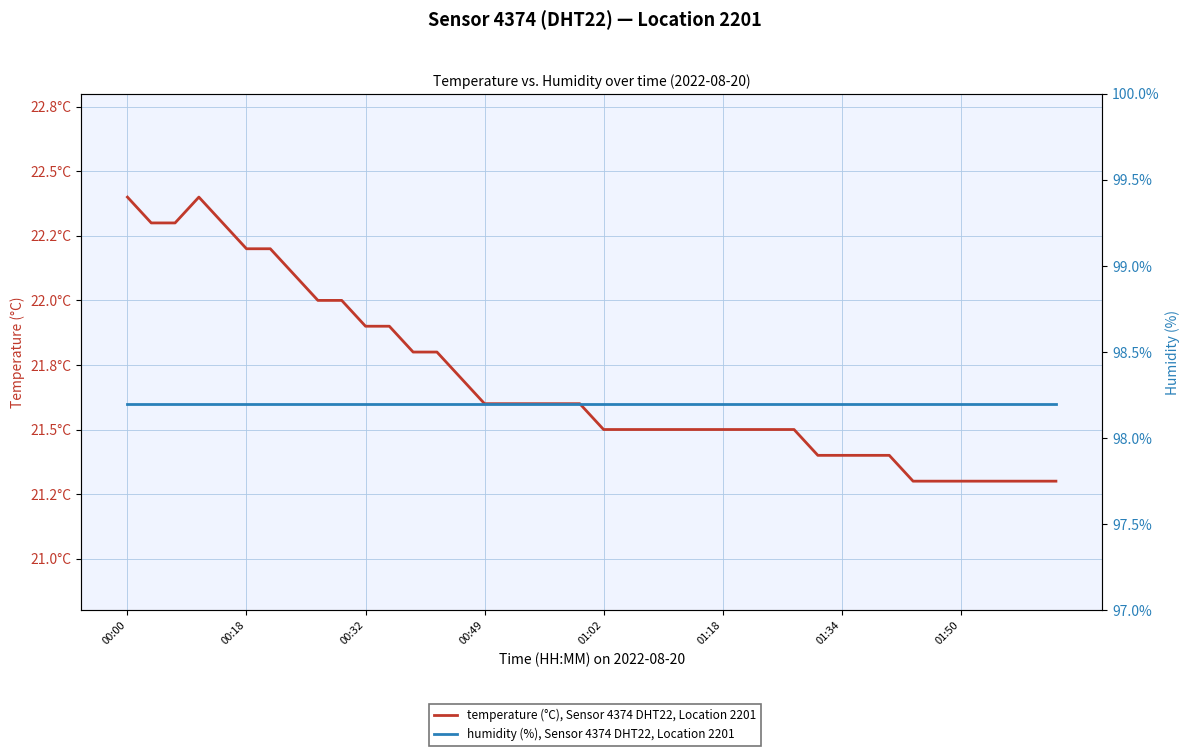

The value of humidity (%), Sensor 4374 DHT22, Location 2201 at 37 is 98.2. True or false?

True